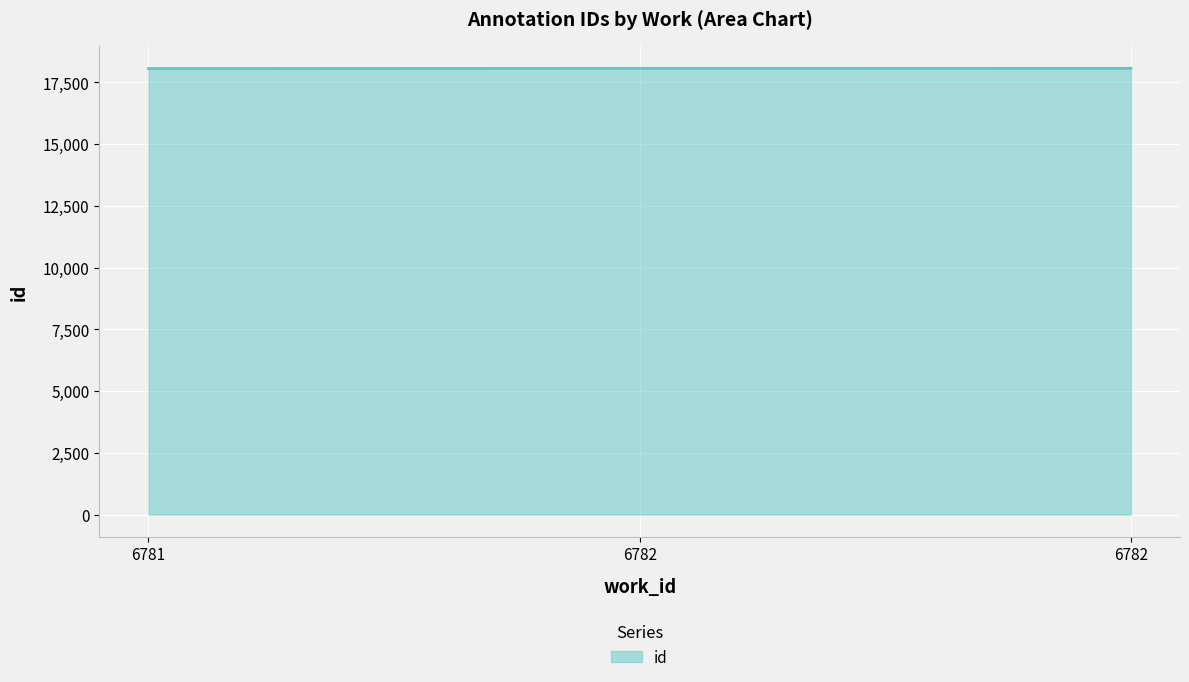

Reading left to right, transcribe all the data shown in this chart.

6781=18061	6782=18068	6782=18069